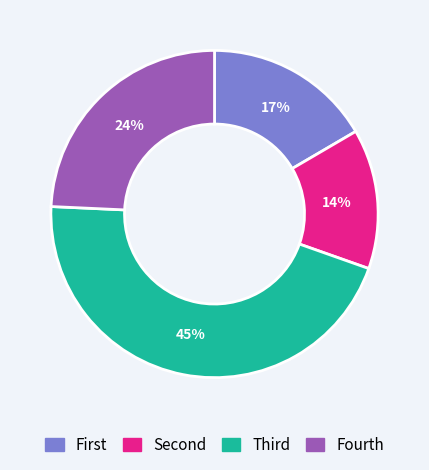

Does any single category account for the majority?

No